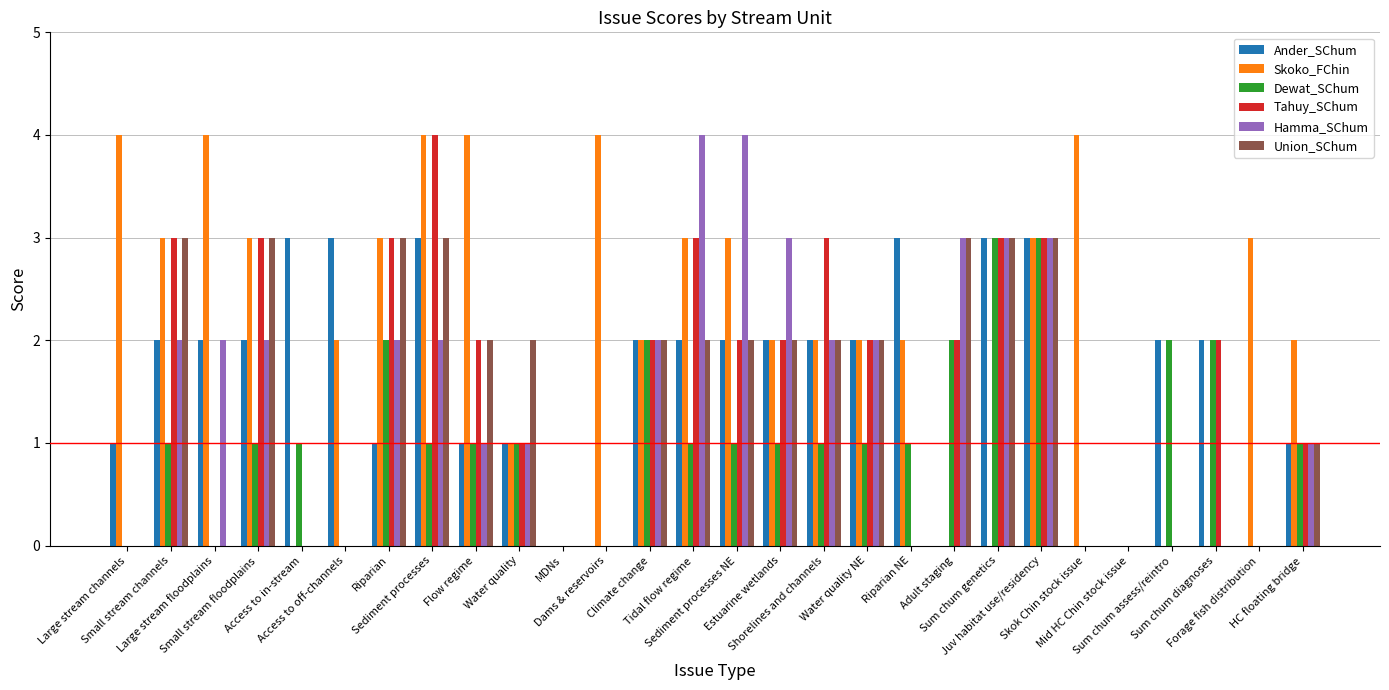

What is the greatest value displayed?

4